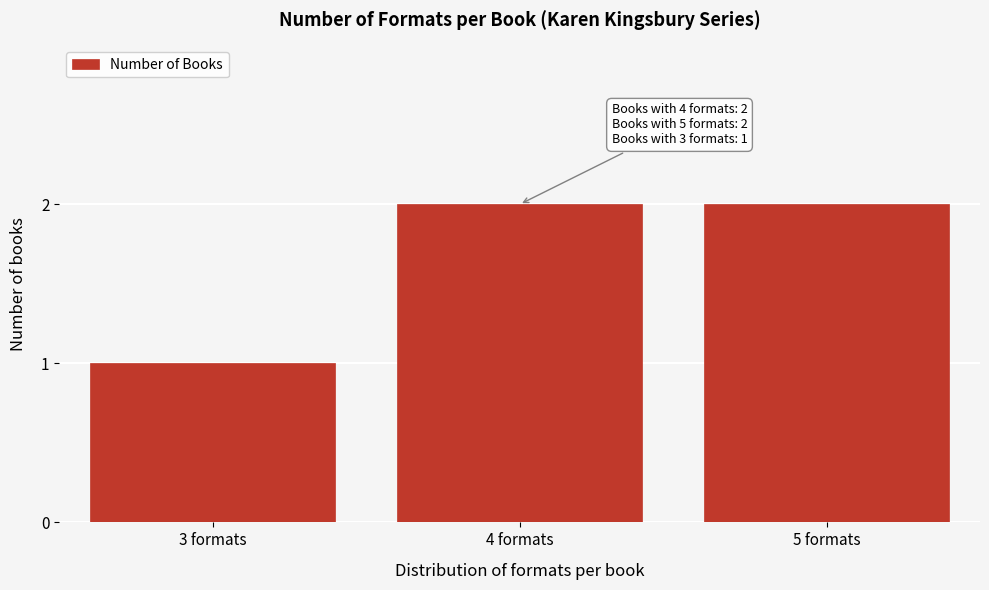

Reading left to right, list all the values displayed in this chart.

1	2	2